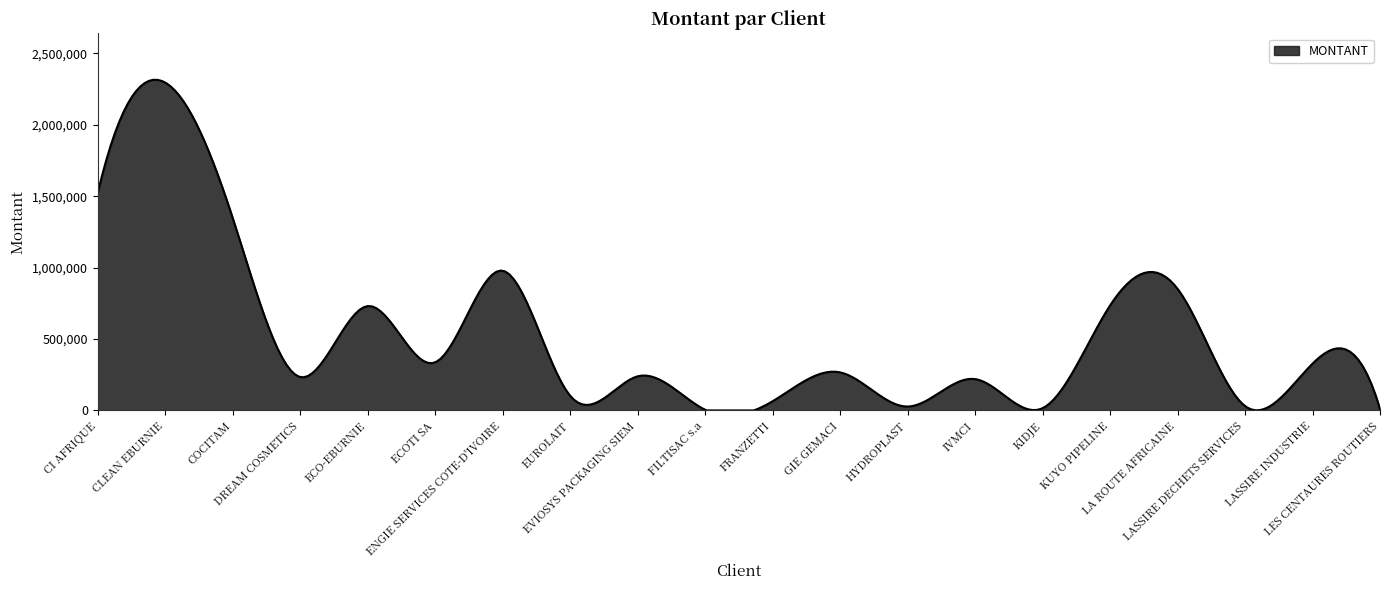

What is the smallest value displayed?

0.0